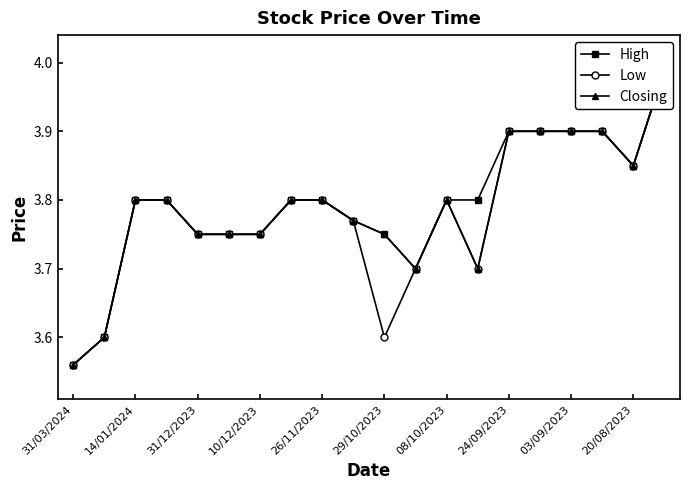

The Low series shows 3.9 at 17. True or false?

True